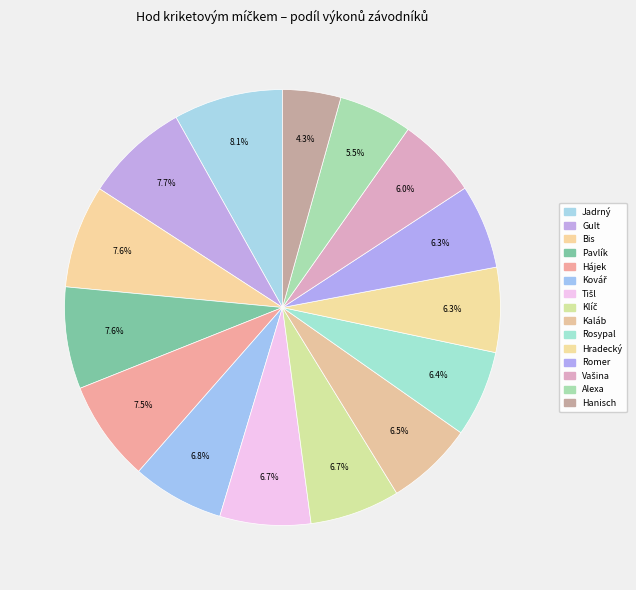

How many slices are in this pie chart?

15